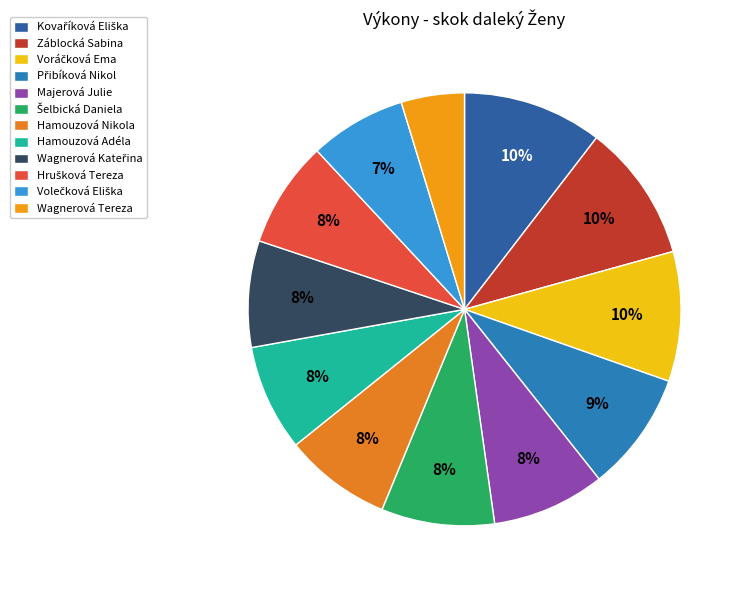

To the nearest percent, what is the combined percentage of Wagnerová Tereza and Kovaříková Eliška?

15%